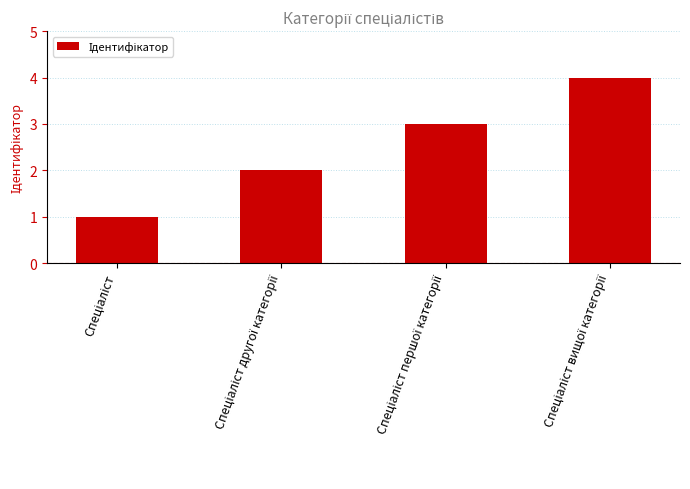

How many values are between 2 and 4?

3